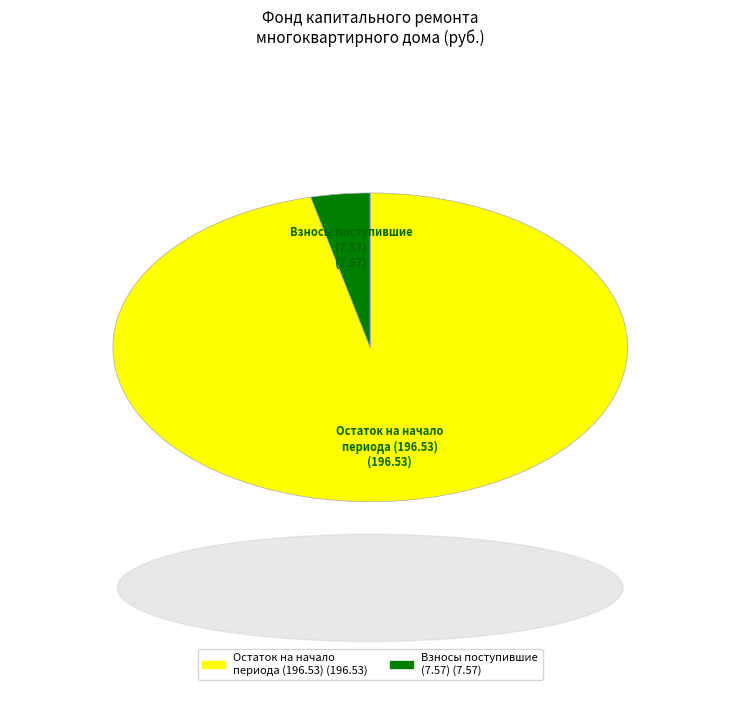

Is there a majority slice in this chart?

Yes